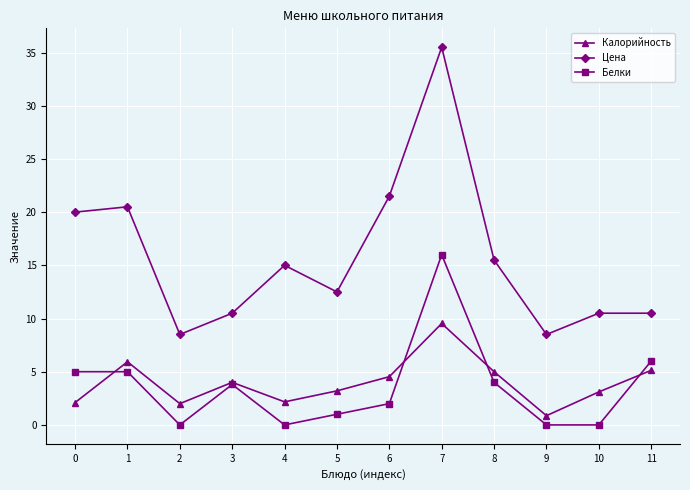

True or false: Калорийность has more than 2 points higher than both neighbors.

True